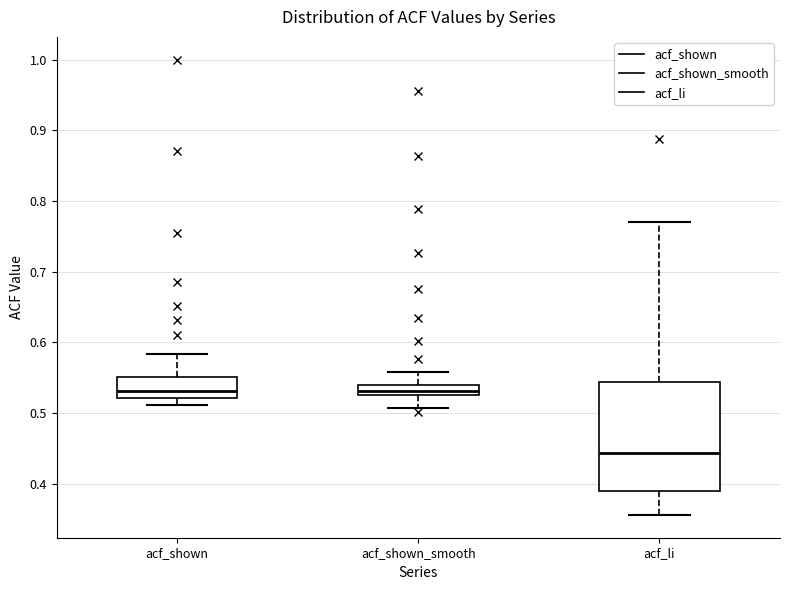

Where is the lower edge of the box for acf_shown on the y-axis? The values are not printed on the chart, so give them approximately, as read against the axis.

0.52